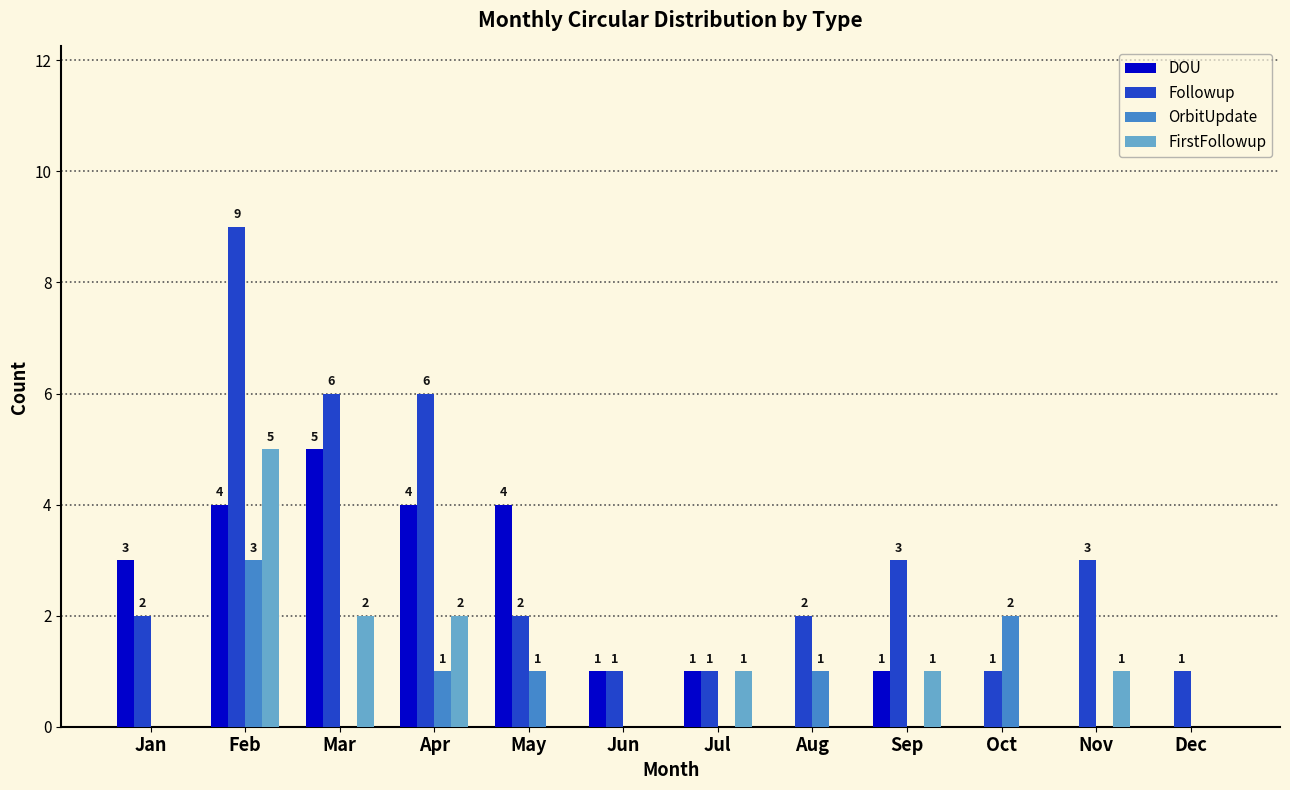

Reading right to left, extract all data points from this chart.

DOU: 0	0	0	1	0	1	1	4	4	5	4	3
Followup: 1	3	1	3	2	1	1	2	6	6	9	2
OrbitUpdate: 0	0	2	0	1	0	0	1	1	0	3	0
FirstFollowup: 0	1	0	1	0	1	0	0	2	2	5	0